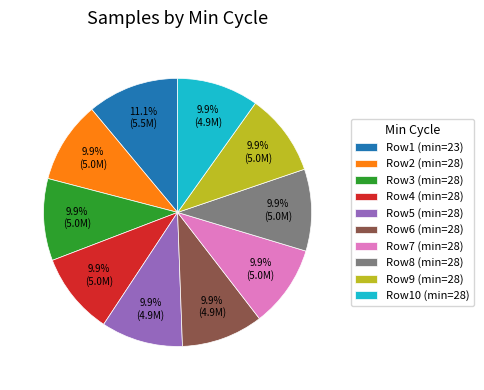

How many segments does this pie chart have?

10